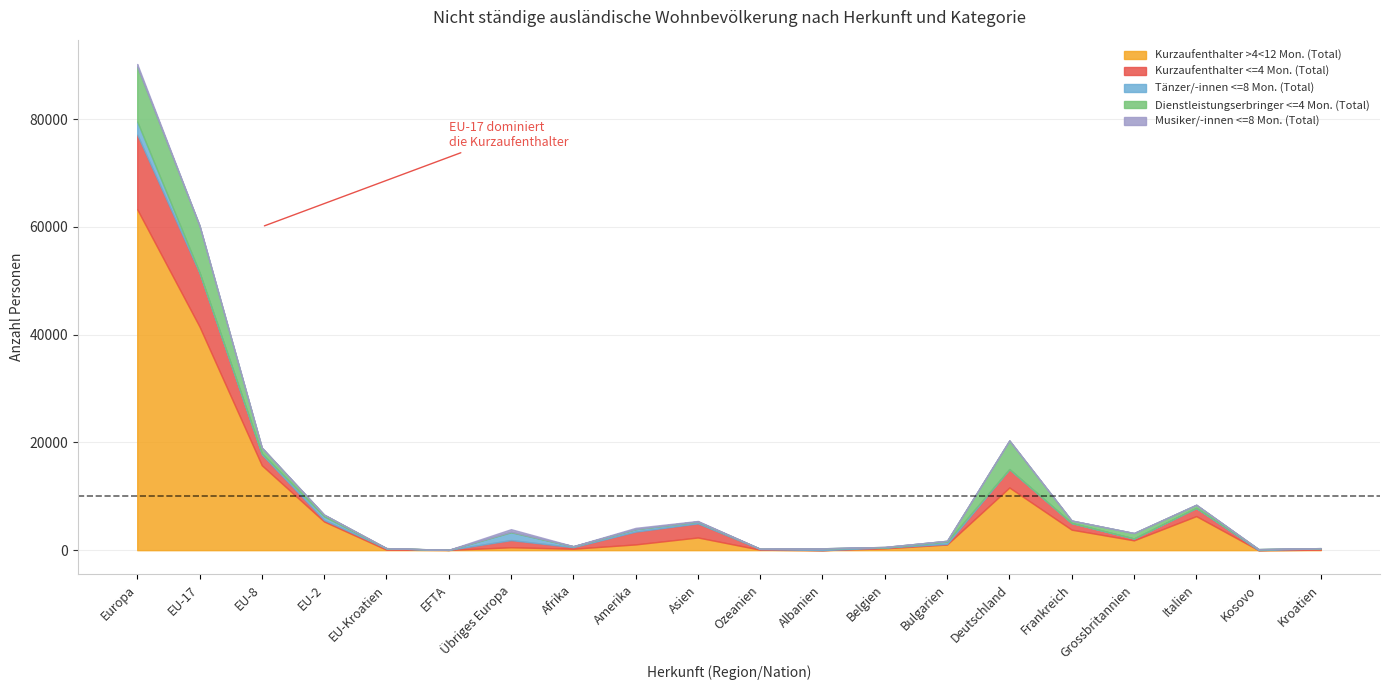

The Tänzer/-innen <=8 Mon. (Total) series shows 303 at Asien. True or false?

True